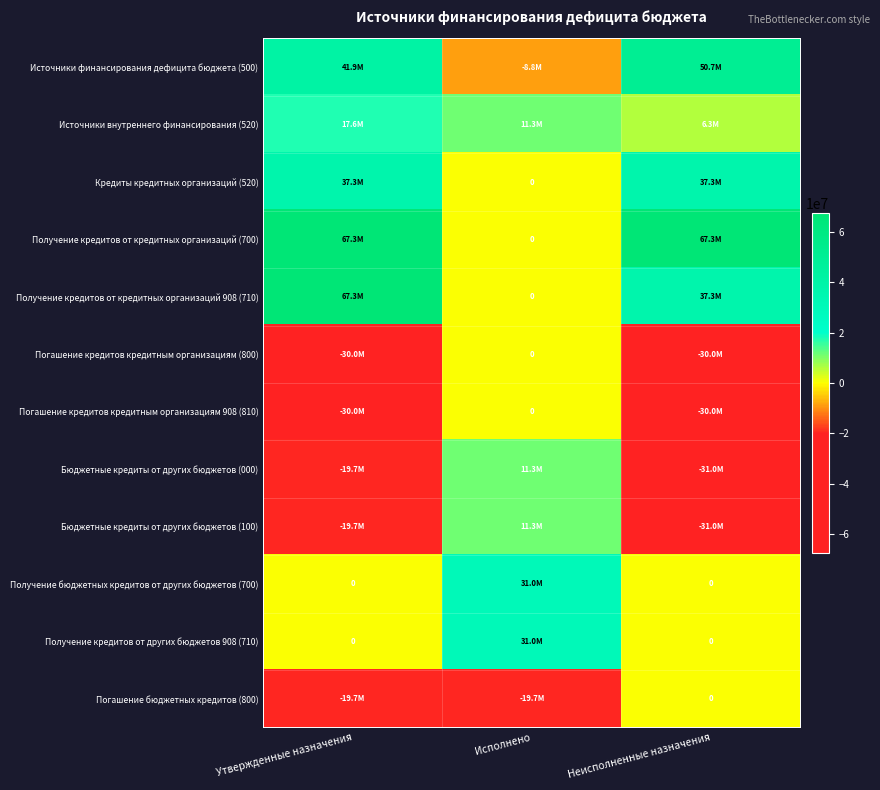

Is the value of Получение кредитов от кредитных организаций (700) at Утвержденные назначения greater than the value of Источники финансирования дефицита бюджета (500) at Исполнено?

Yes